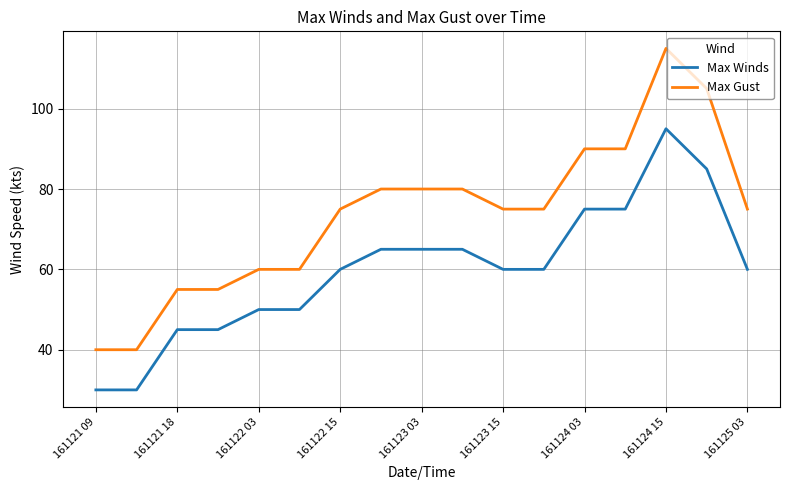

True or false: Max Winds and Max Gust cross at least once.

False